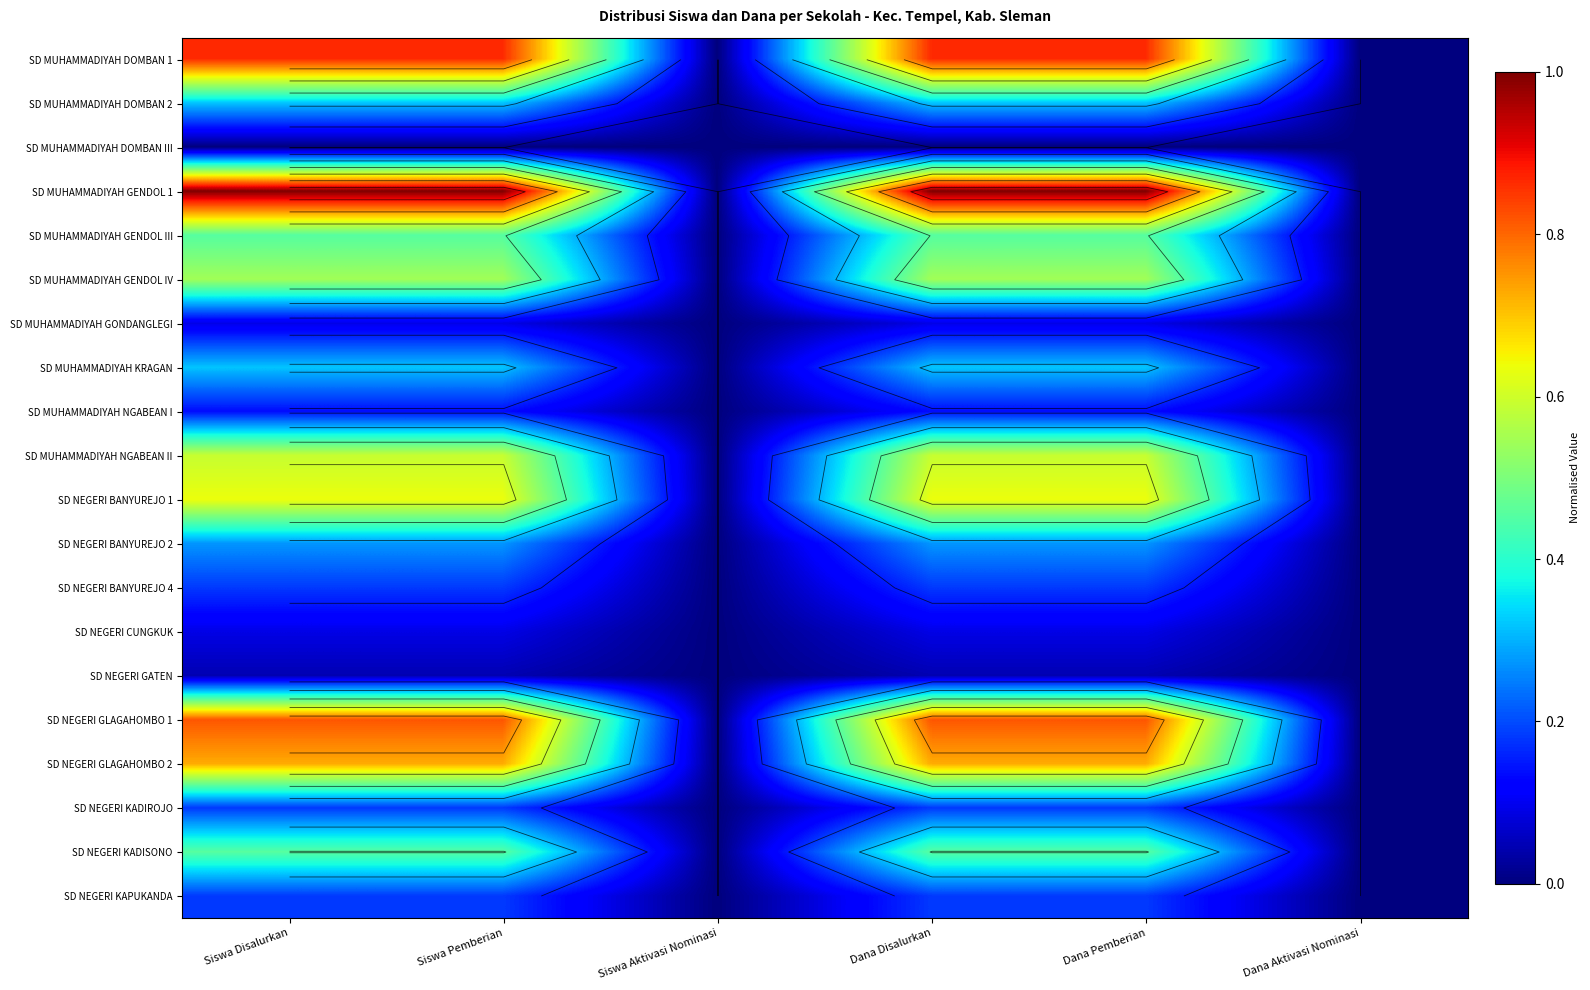

How many series are shown in this chart?

20